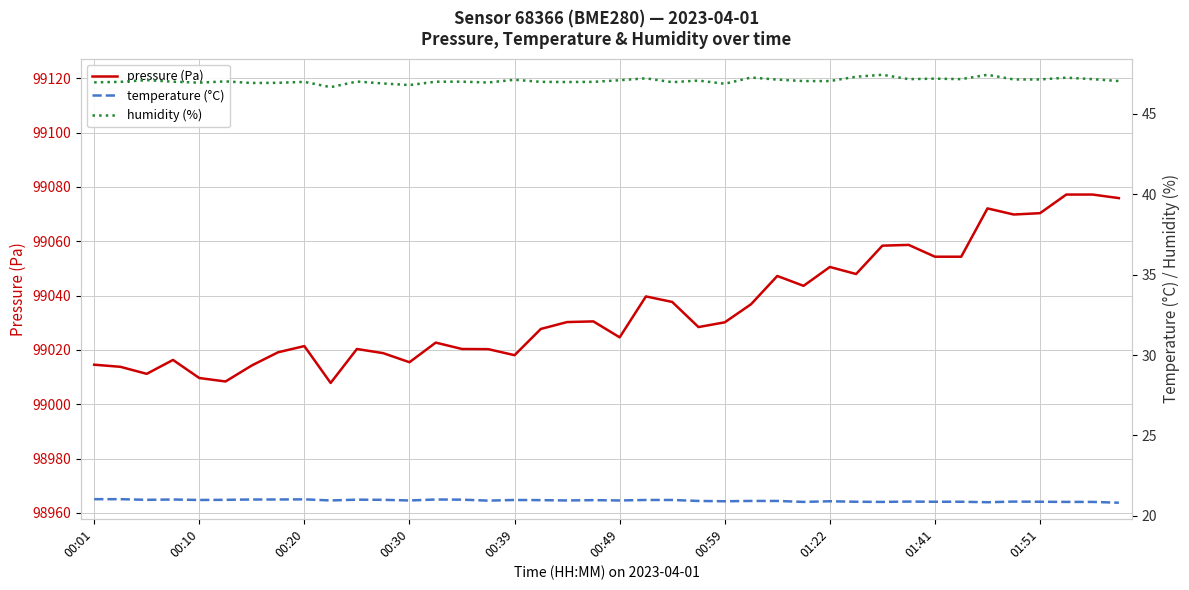

Is the value of humidity (%) at 10 greater than the value of temperature (°C) at 13?

Yes